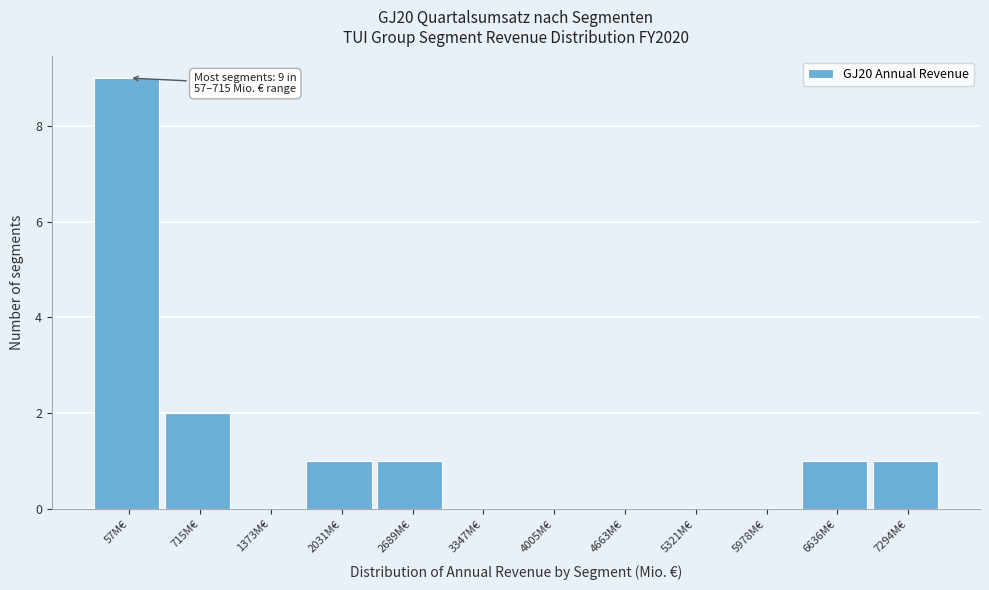

Reading left to right, list all the values displayed in this chart.

57M€=9	715M€=2	1373M€=0	2031M€=1	2689M€=1	3347M€=0	4005M€=0	4663M€=0	5321M€=0	5978M€=0	6636M€=1	7294M€=1